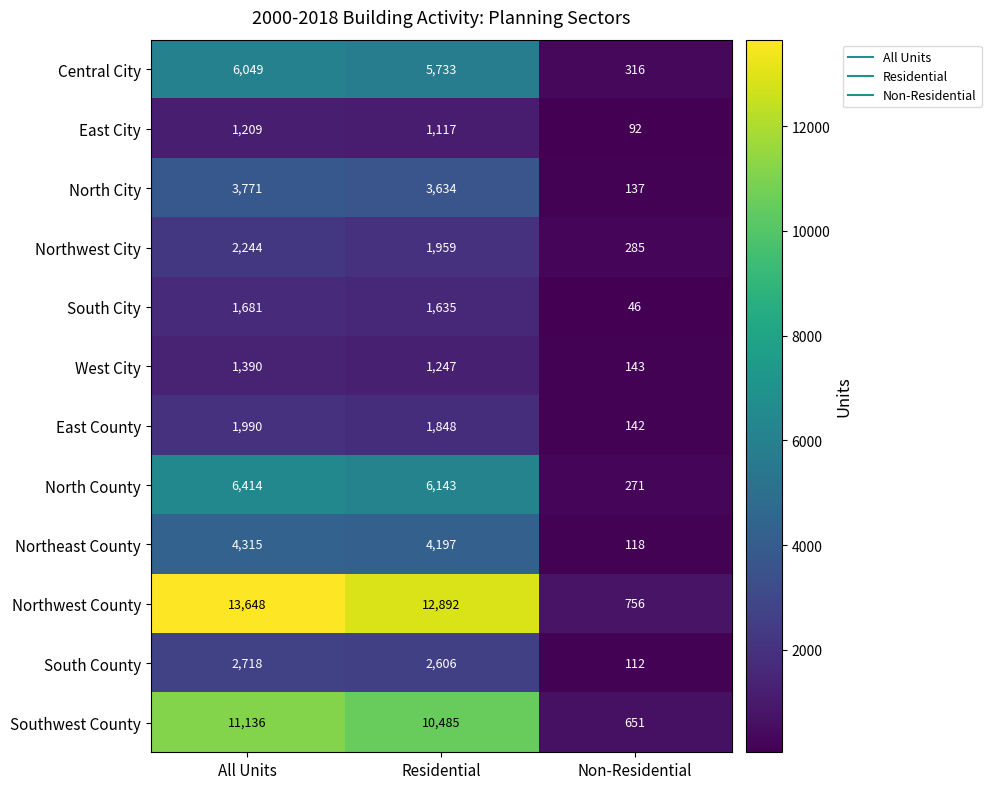

Is the value of South County at All Units greater than the value of North County at Residential?

No